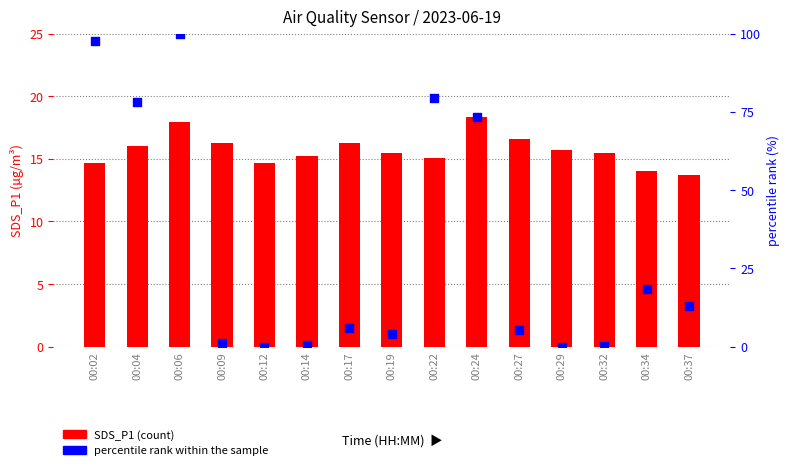

Which series reaches the maximum Y coordinate?

percentile rank within the sample